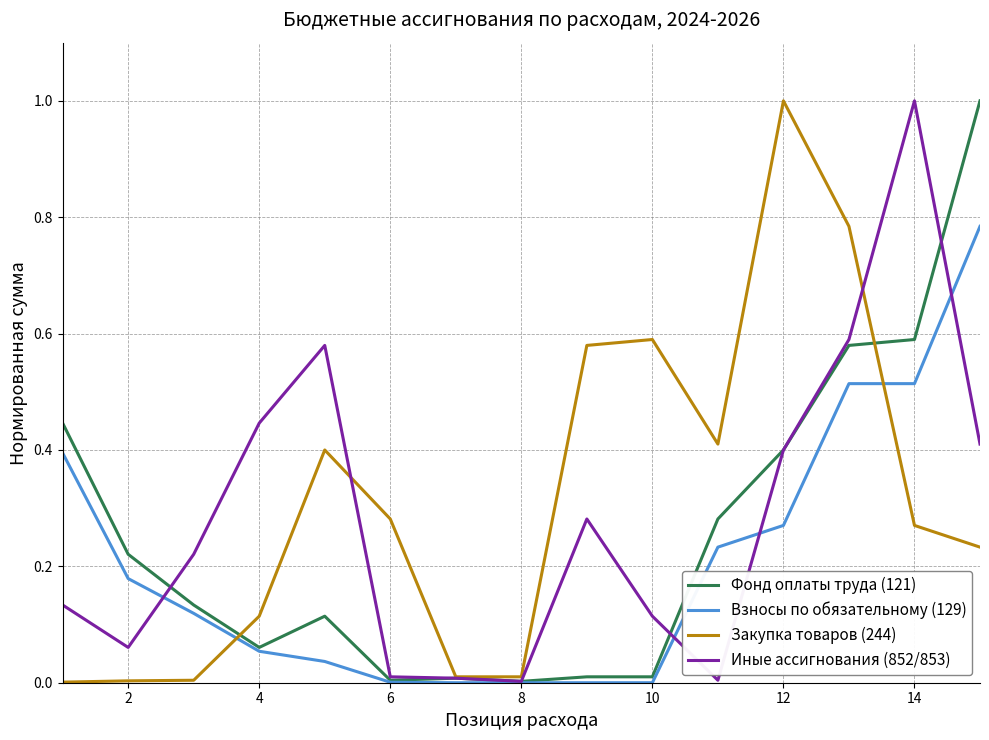

Does the chart display data point markers on the line(s)?

No